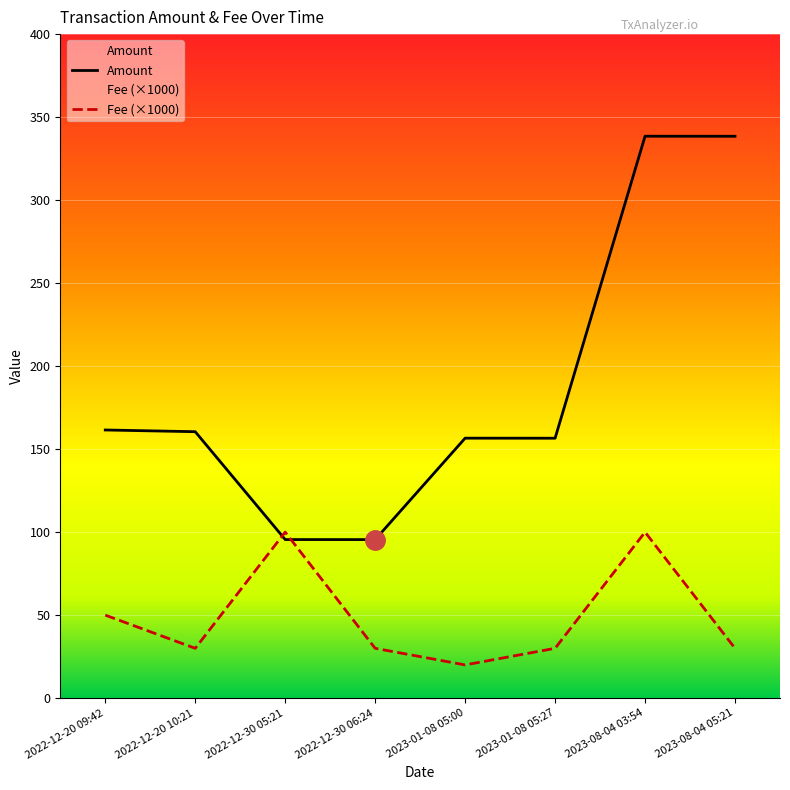

What is the label of the 6th point from the left?

2023-01-08 05:27